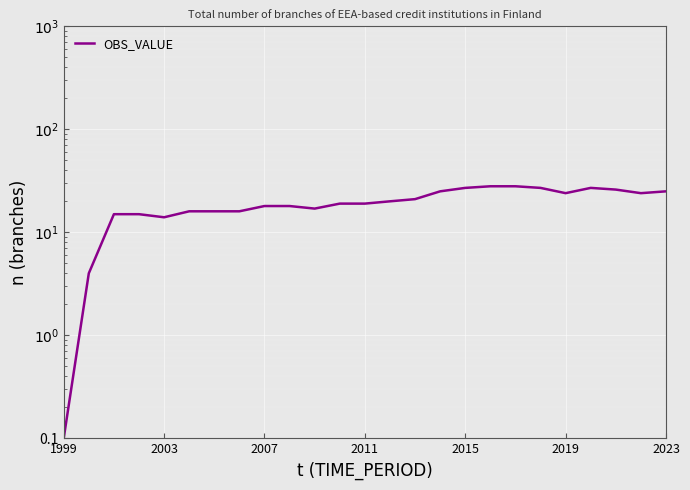

Is this an area chart (filled region under the line)?

No